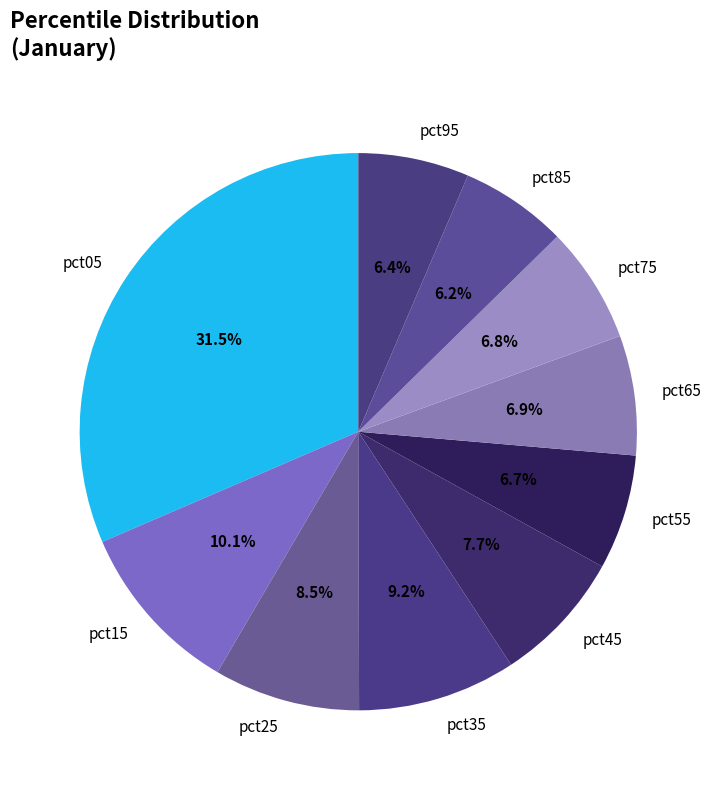

Which slice is the largest?

pct05